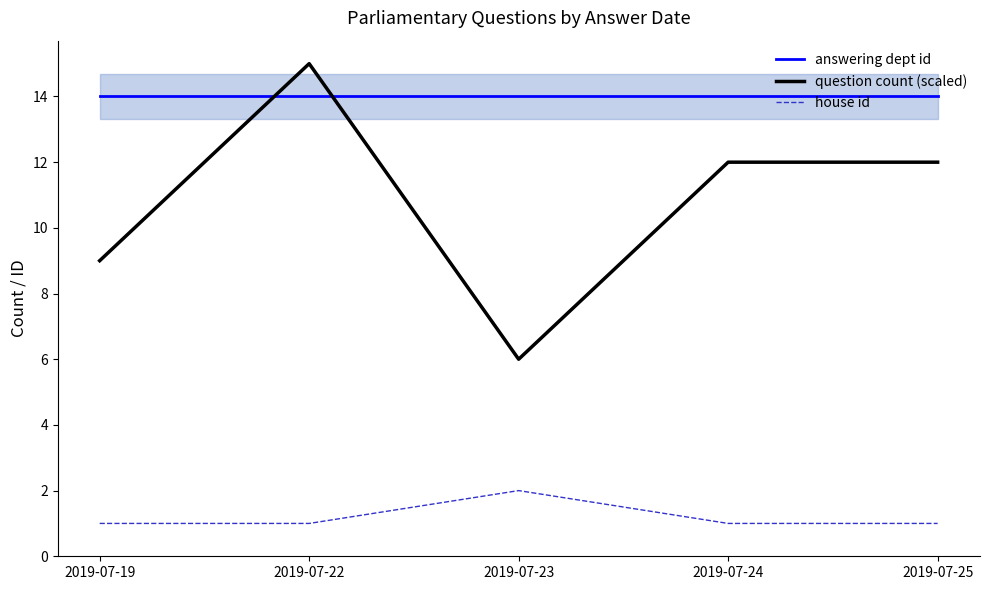

Which series has the widest spread of values?

question count (scaled)